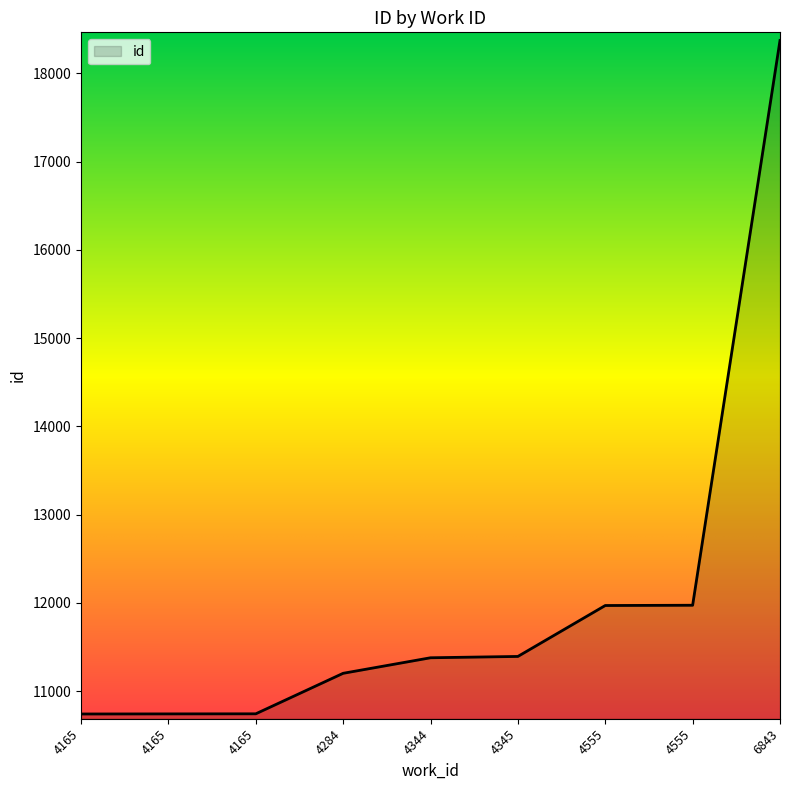

Rank the categories by value from lowest to highest.

4165, 4165, 4165, 4284, 4344, 4345, 4555, 4555, 6843